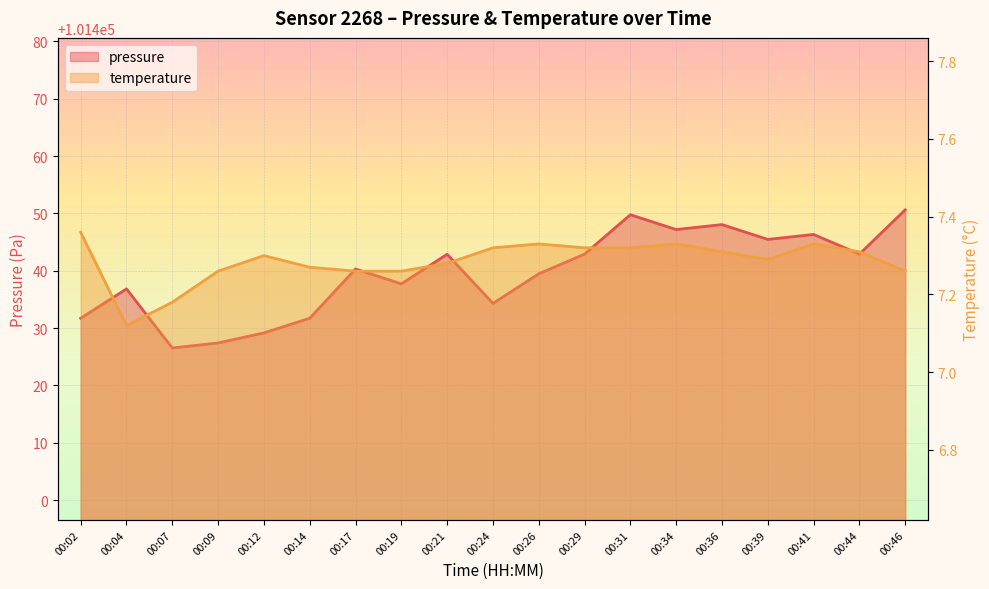

Does the chart display data point markers on the line(s)?

No